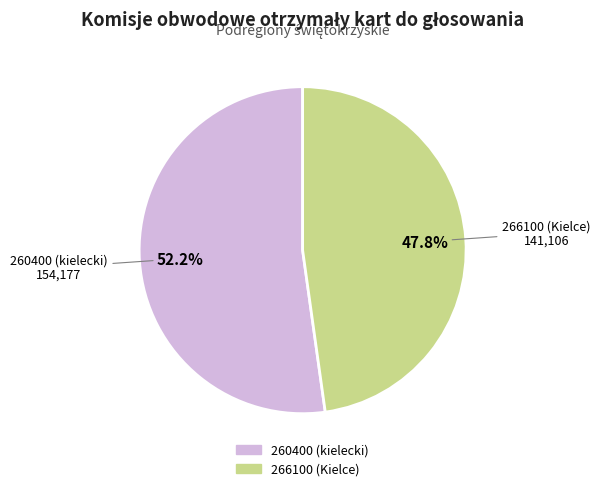

What portion of the pie excludes 260400 (kielecki)?

47.8%